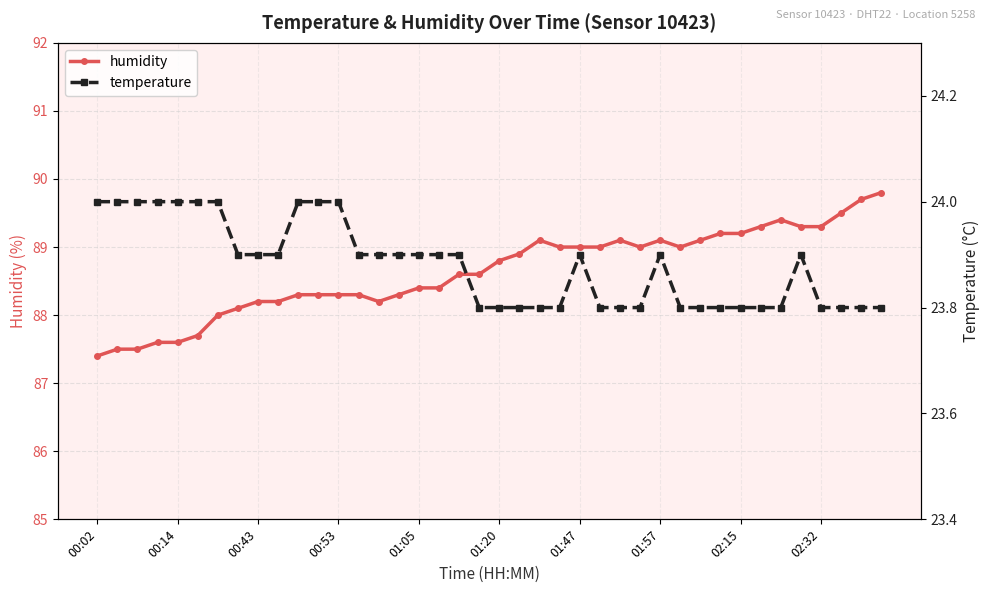

The humidity series shows 89.3 at 02:32. True or false?

True